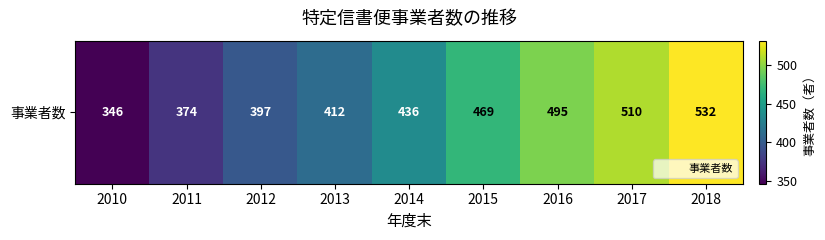

Rank the categories by value from lowest to highest.

2010, 2011, 2012, 2013, 2014, 2015, 2016, 2017, 2018